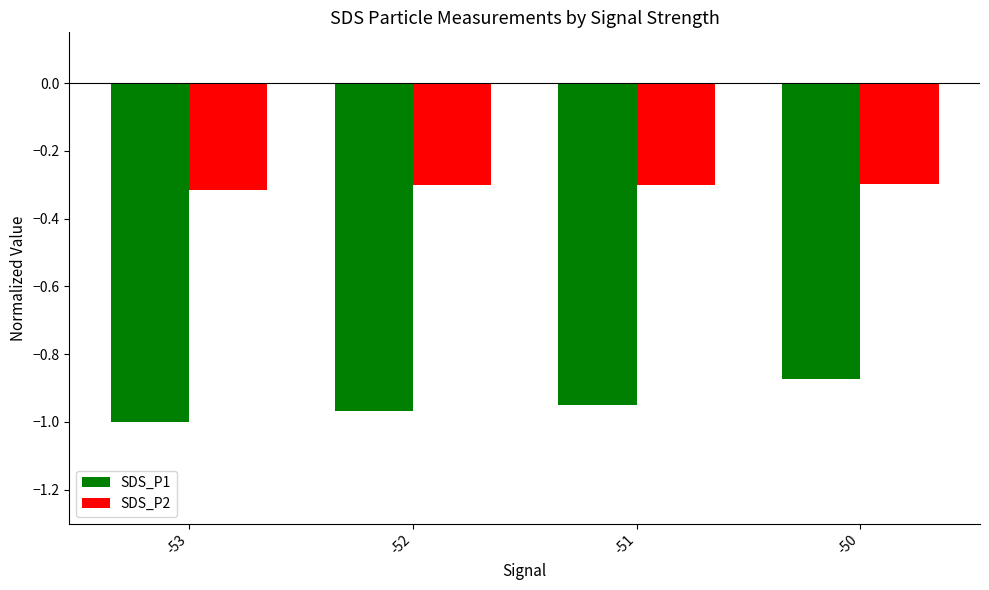

Which series has the widest spread of values?

SDS_P1